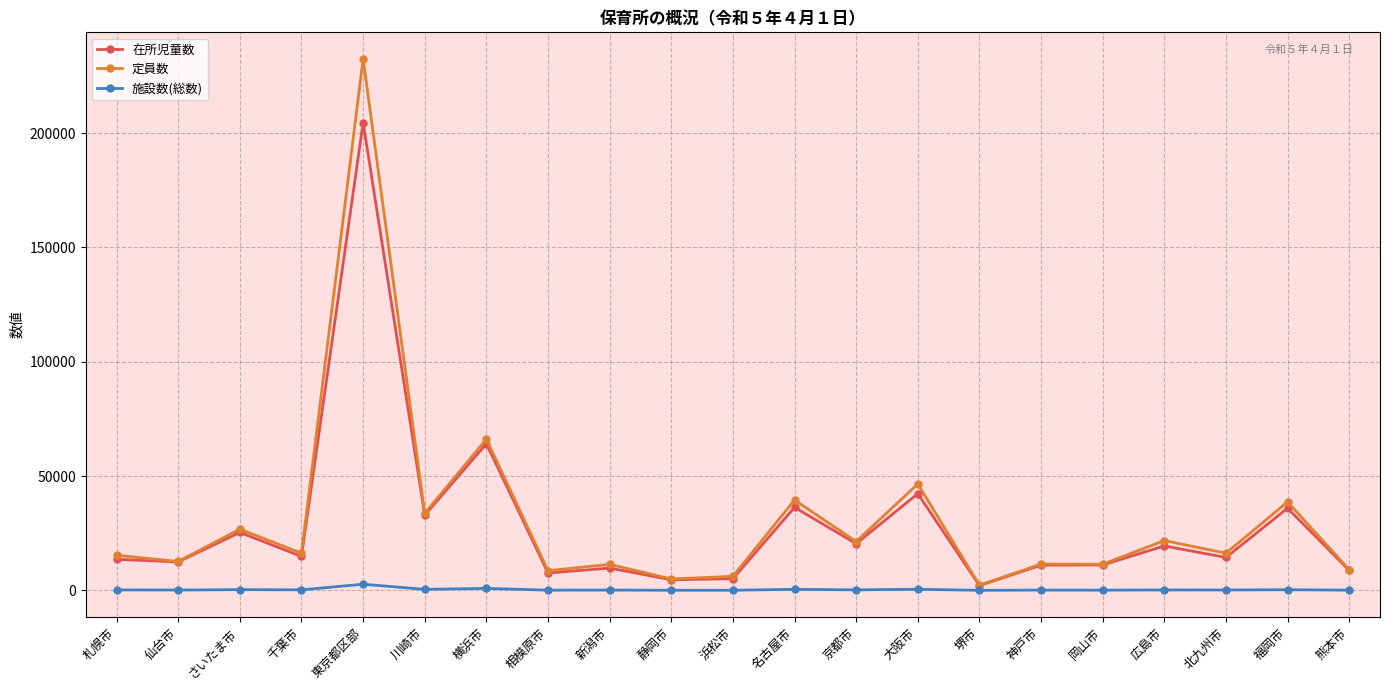

True or false: 定員数 has a value of 33715 at 川崎市.

True